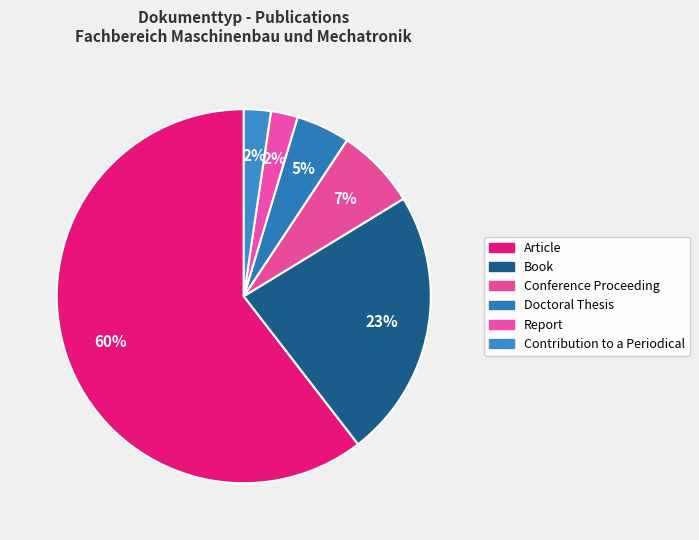

Count the number of slices in the pie.

6